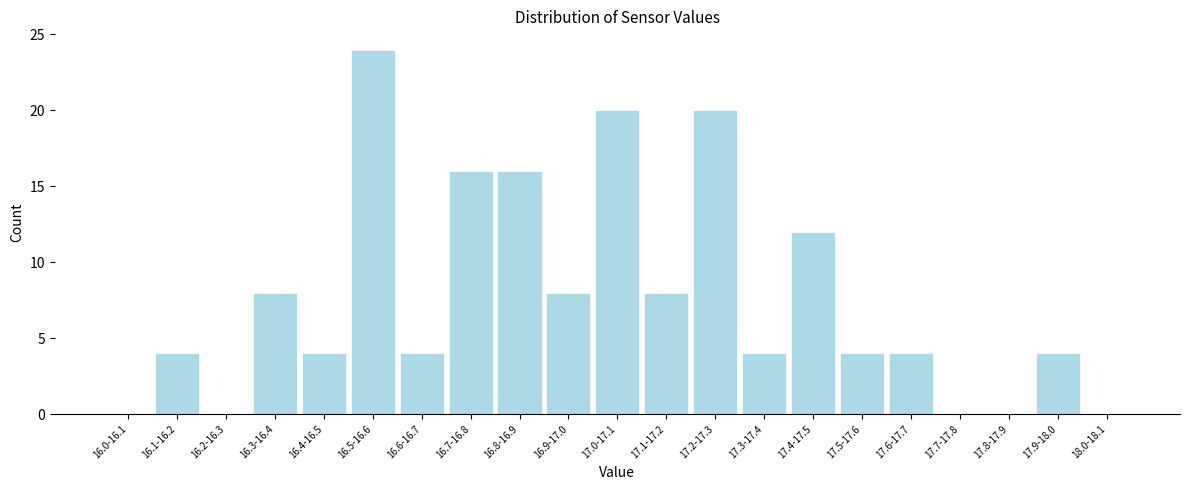

Reading left to right, extract all data points from this chart.

16.0-16.1=0	16.1-16.2=4	16.2-16.3=0	16.3-16.4=8	16.4-16.5=4	16.5-16.6=24	16.6-16.7=4	16.7-16.8=16	16.8-16.9=16	16.9-17.0=8	17.0-17.1=20	17.1-17.2=8	17.2-17.3=20	17.3-17.4=4	17.4-17.5=12	17.5-17.6=4	17.6-17.7=4	17.7-17.8=0	17.8-17.9=0	17.9-18.0=4	18.0-18.1=0